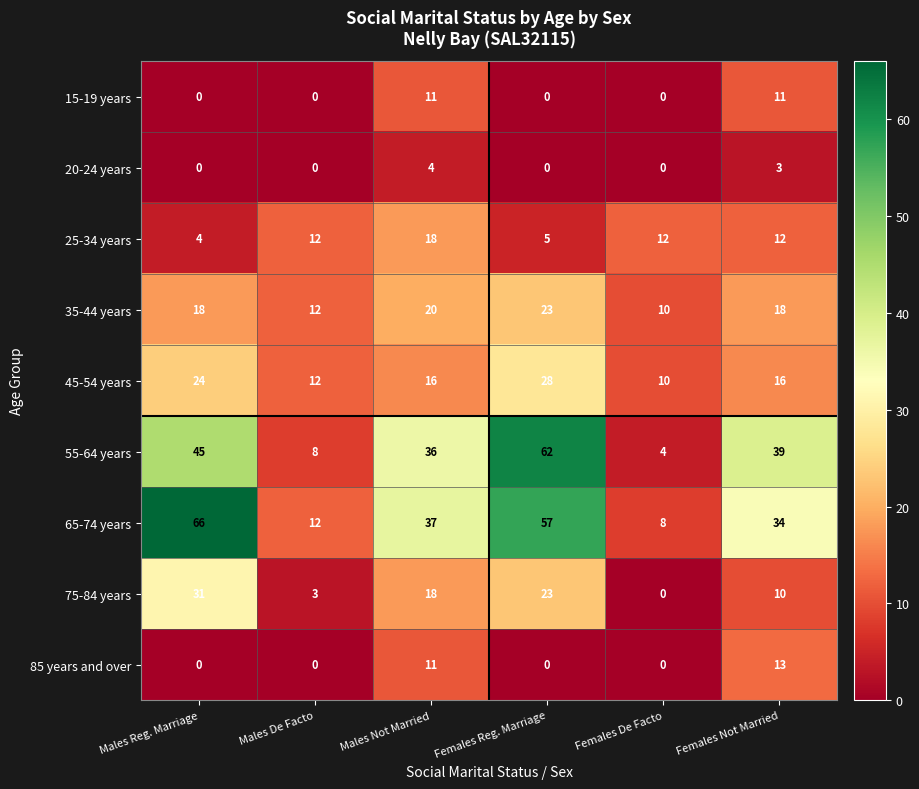

List the series in order of their peak value, highest first.

65-74 years, 55-64 years, 75-84 years, 45-54 years, 35-44 years, 25-34 years, 85 years and over, 15-19 years, 20-24 years